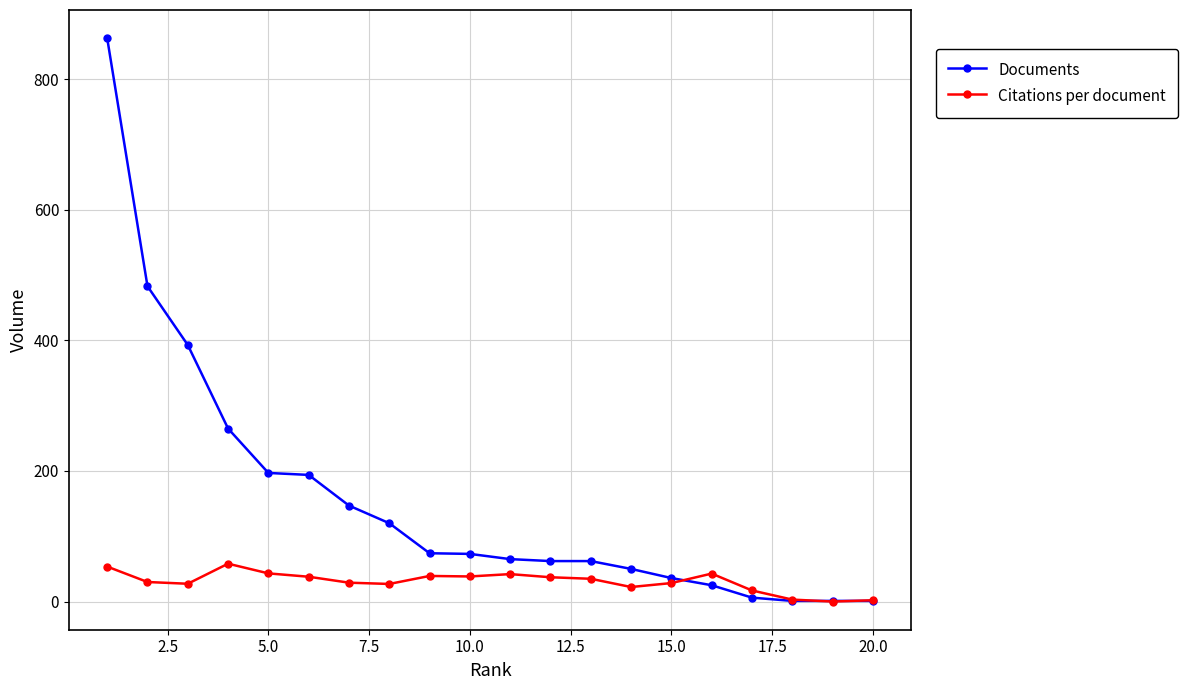

Rank the series by their maximum value, from highest to lowest.

Documents, Citations per document